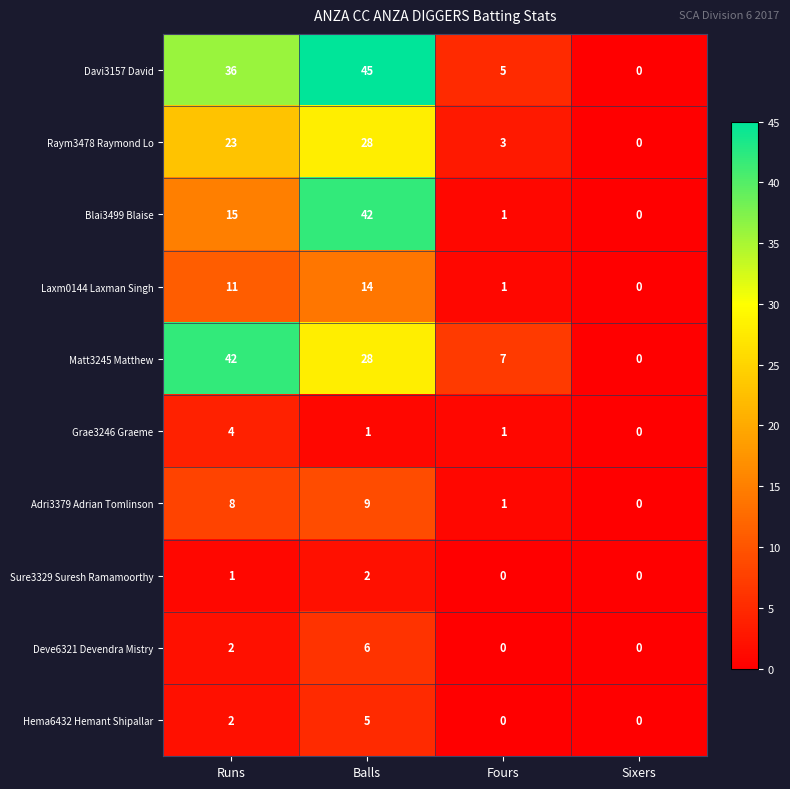

Where is Raym3478 Raymond Lo nearest to the value 14?

Runs